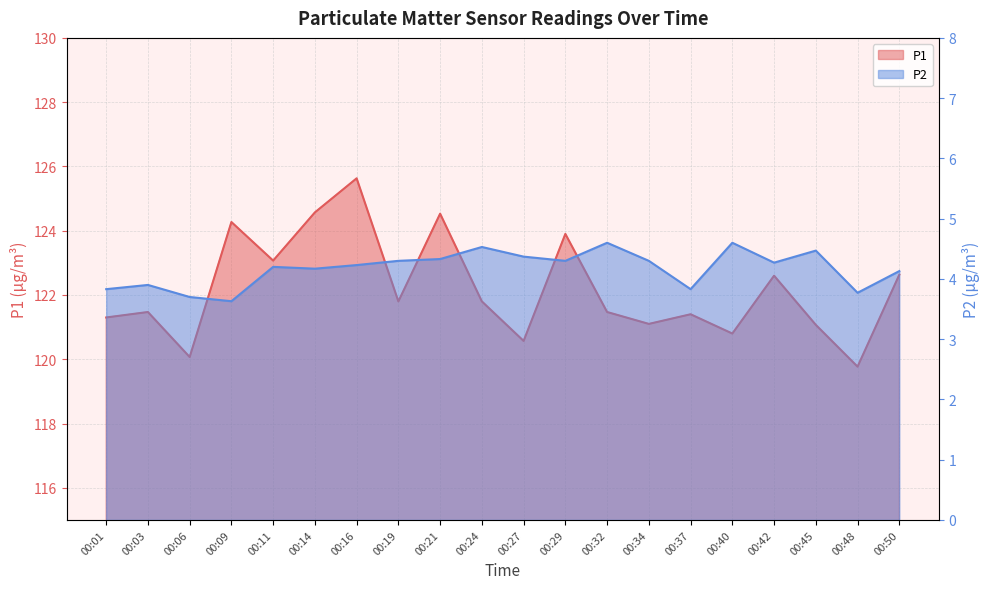

Which category has the lowest value across all series?

00:09